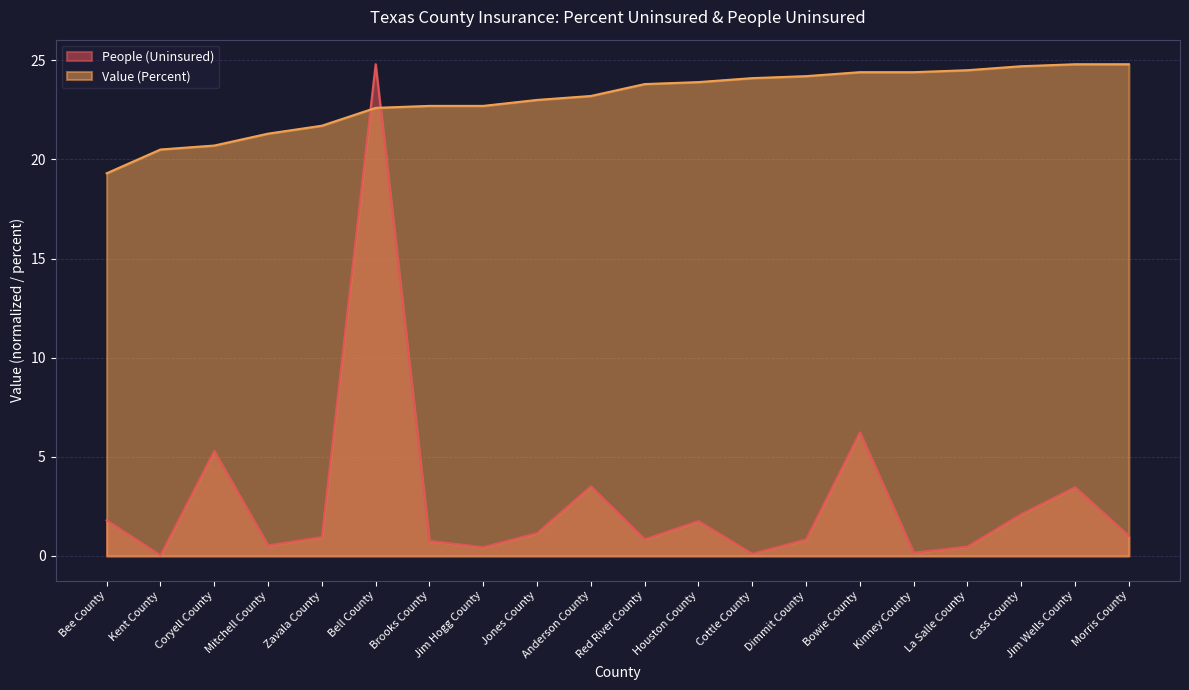

The value of People (Uninsured) at Bowie County is 6.2. True or false?

True